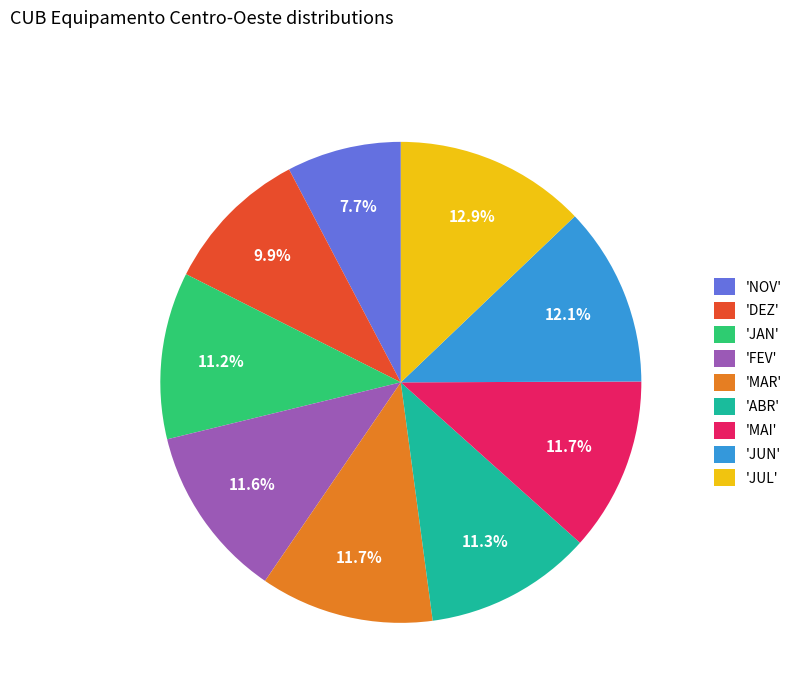

Is 'FEV' the majority of the pie?

No